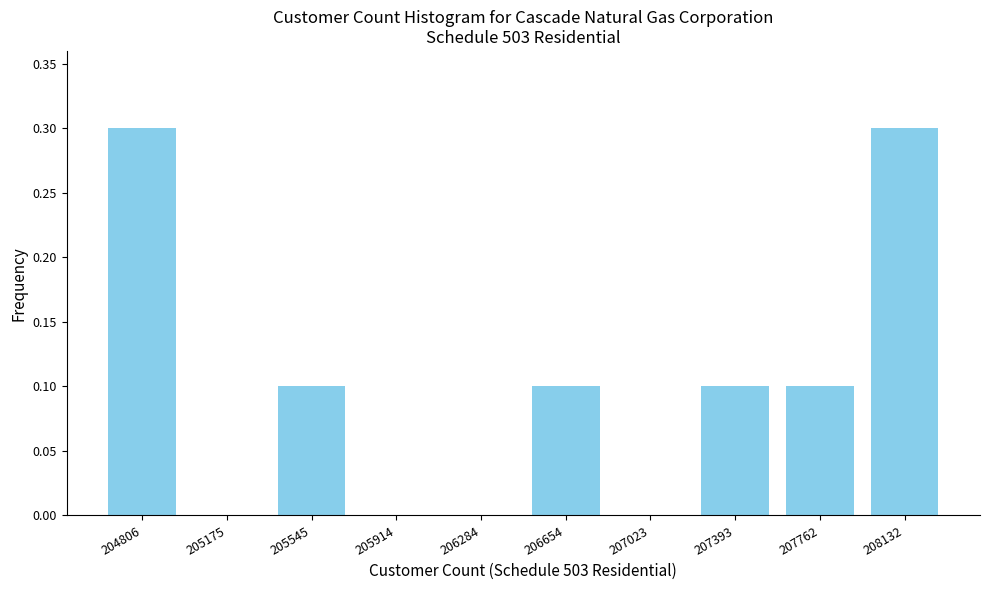

Reading right to left, what are all the values shown in this chart?

208132=0.3	207762=0.1	207393=0.1	207023=0.0	206654=0.1	206284=0.0	205914=0.0	205545=0.1	205175=0.0	204806=0.3